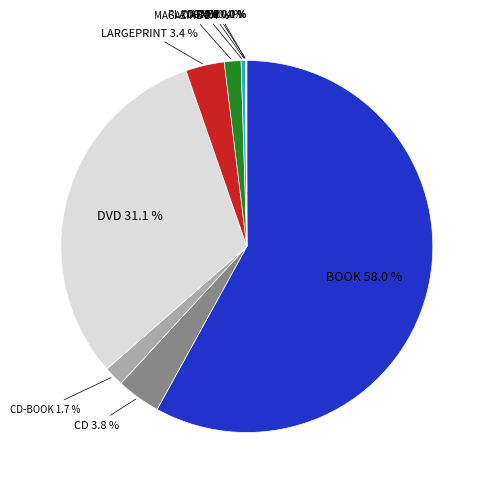

Which has a higher value, DVD or CD-BOOK?

DVD